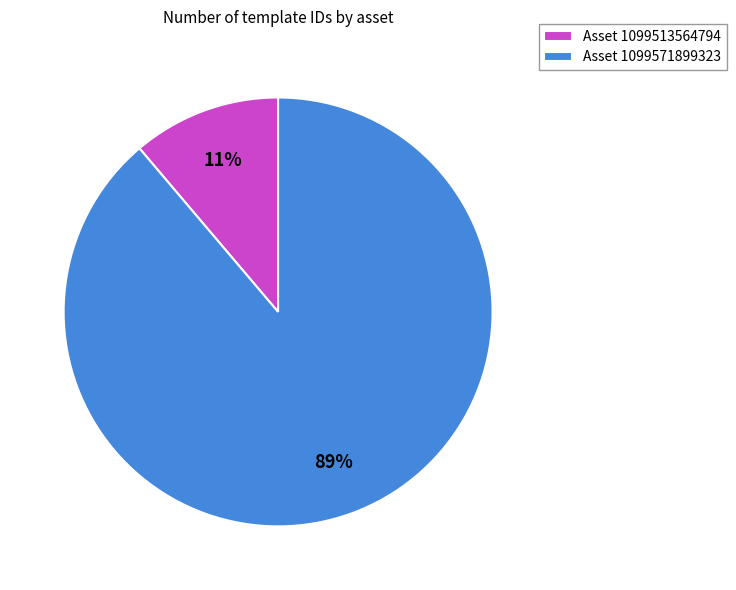

To the nearest percent, what portion does Asset 1099571899323 represent?

89%